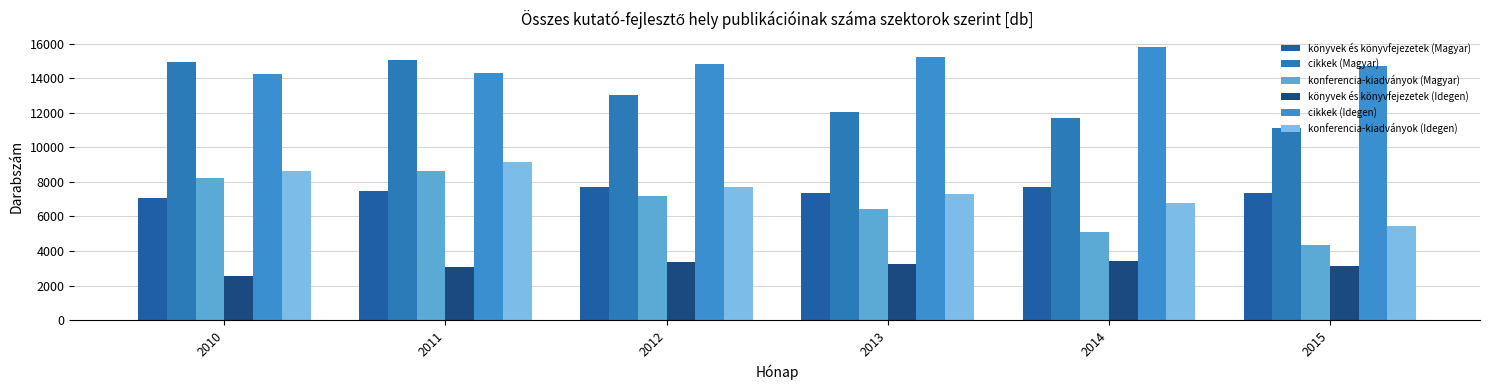

Reading right to left, list all the values displayed in this chart.

könyvek és könyvfejezetek (Magyar): 2015=7363	2014=7716	2013=7356	2012=7724	2011=7476	2010=7052
cikkek (Magyar): 2015=11106	2014=11718	2013=12035	2012=13008	2011=15040	2010=14918
konferencia-kiadványok (Magyar): 2015=4367	2014=5096	2013=6430	2012=7190	2011=8614	2010=8237
könyvek és könyvfejezetek (Idegen): 2015=3135	2014=3406	2013=3241	2012=3389	2011=3082	2010=2584
cikkek (Idegen): 2015=14703	2014=15803	2013=15215	2012=14806	2011=14282	2010=14225
konferencia-kiadványok (Idegen): 2015=5451	2014=6759	2013=7278	2012=7722	2011=9162	2010=8647